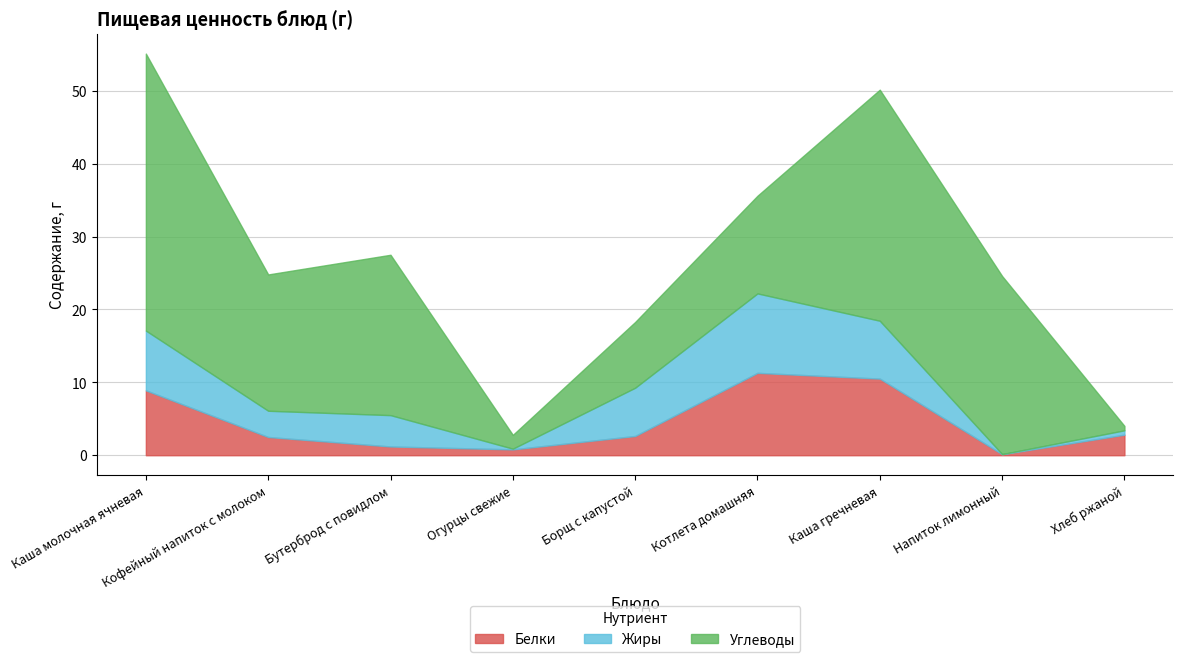

What position from the right is Огурцы свежие?

6